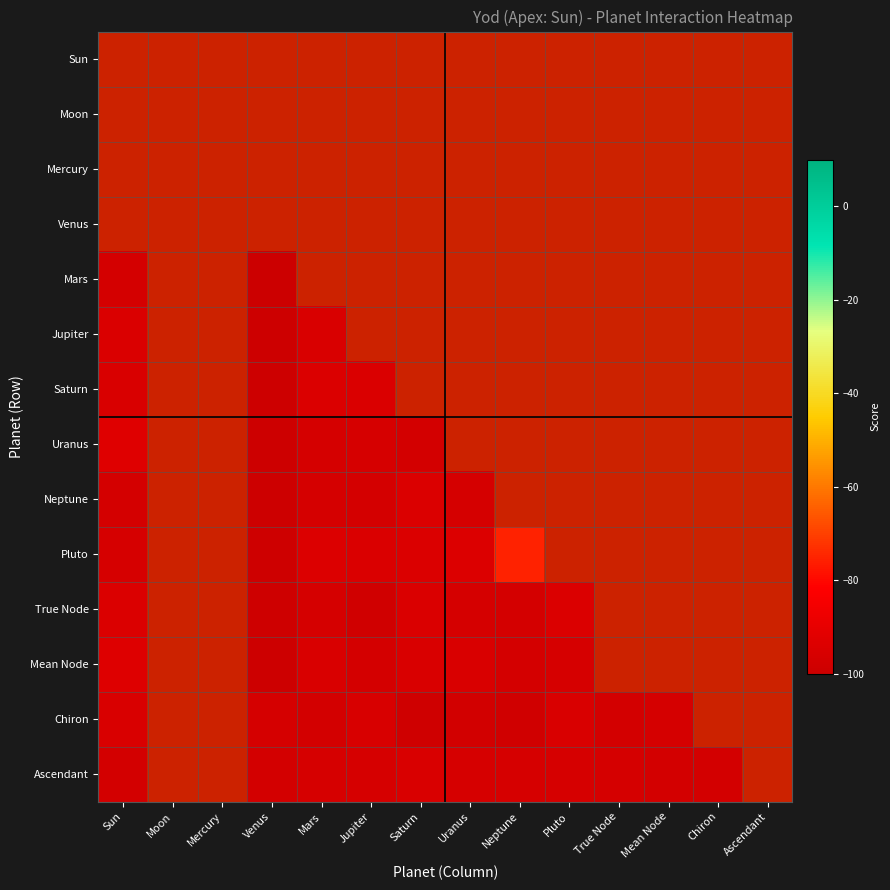

Reading left to right, what are all the values shown in this chart?

Sun: 0.0	0.0	0.0	0.0	0.0	0.0	0.0	0.0	0.0	0.0	0.0	0.0	0.0	0.0
Moon: 0.0	0.0	0.0	0.0	0.0	0.0	0.0	0.0	0.0	0.0	0.0	0.0	0.0	0.0
Mercury: 0.0	0.0	0.0	0.0	0.0	0.0	0.0	0.0	0.0	0.0	0.0	0.0	0.0	0.0
Venus: 0.0	0.0	0.0	0.0	0.0	0.0	0.0	0.0	0.0	0.0	0.0	0.0	0.0	0.0
Mars: -96.6	0.0	0.0	-99.7	0.0	0.0	0.0	0.0	0.0	0.0	0.0	0.0	0.0	0.0
Jupiter: -94.6	0.0	0.0	-99.4	-94.9	0.0	0.0	0.0	0.0	0.0	0.0	0.0	0.0	0.0
Saturn: -95.2	0.0	0.0	-99.4	-94.3	-94.6	0.0	0.0	0.0	0.0	0.0	0.0	0.0	0.0
Uranus: -93.1	0.0	0.0	-99.4	-96.3	-95.8	-97.2	0.0	0.0	0.0	0.0	0.0	0.0	0.0
Neptune: -96.6	0.0	0.0	-99.4	-96.3	-96.6	-94.3	-96.3	0.0	0.0	0.0	0.0	0.0	0.0
Pluto: -95.8	0.0	0.0	-99.1	-93.7	-94.6	-94.3	-93.7	-75.2	0.0	0.0	0.0	0.0	0.0
True Node: -94.3	0.0	0.0	-98.8	-96.3	-97.9	-94.6	-96.3	-96.6	-94.3	0.0	0.0	0.0	0.0
Mean Node: -93.4	0.0	0.0	-99.4	-95.2	-96.9	-95.2	-95.2	-96.9	-95.8	0.0	0.0	0.0	0.0
Chiron: -94.9	0.0	0.0	-96.3	-97.2	-95.5	-98.5	-97.6	-97.9	-95.2	-97.2	-96.3	0.0	0.0
Ascendant: -97.2	0.0	0.0	-97.2	-95.8	-95.8	-95.2	-95.8	-95.8	-95.8	-96.3	-97.2	-97.2	0.0